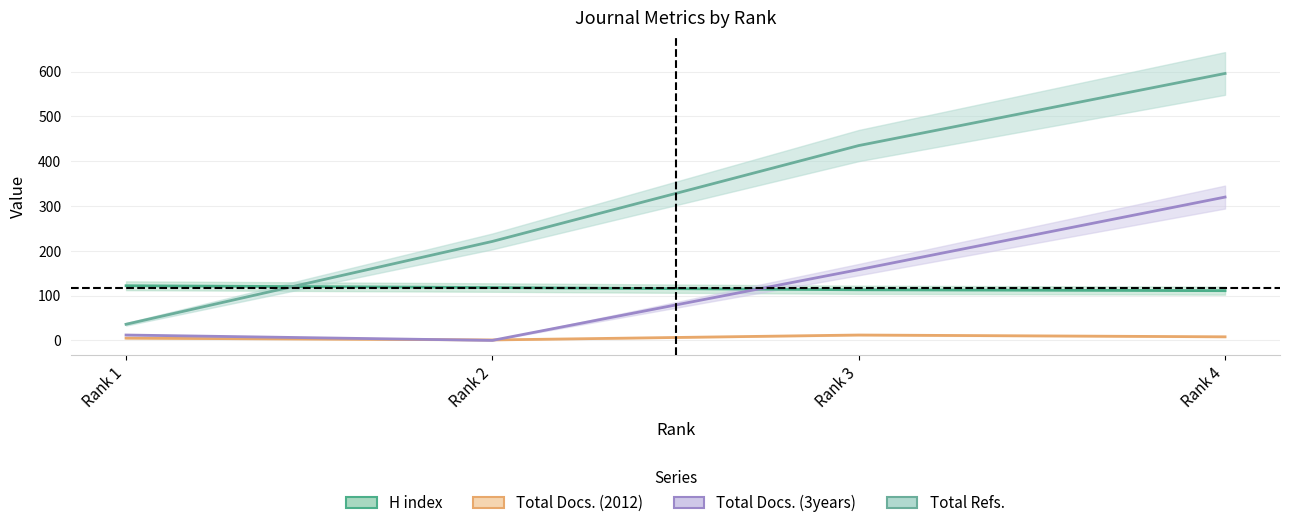

How many series are shown in this chart?

4